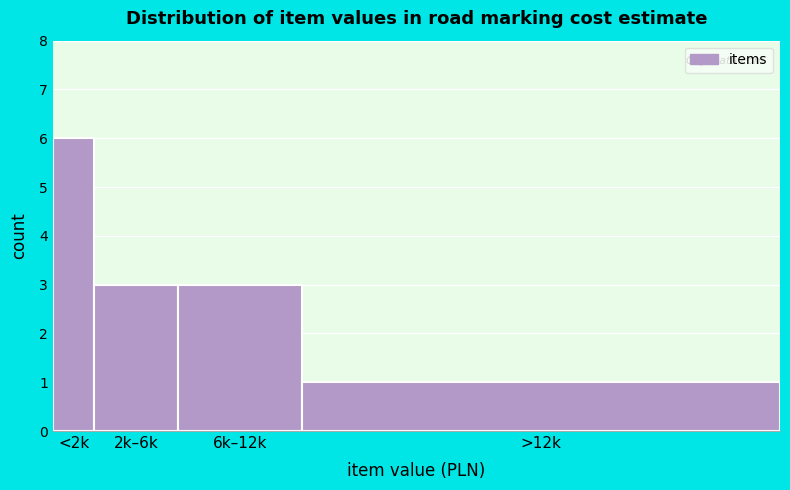

Reading left to right, extract all data points from this chart.

<2k=6	2k–6k=3	6k–12k=3	>12k=1